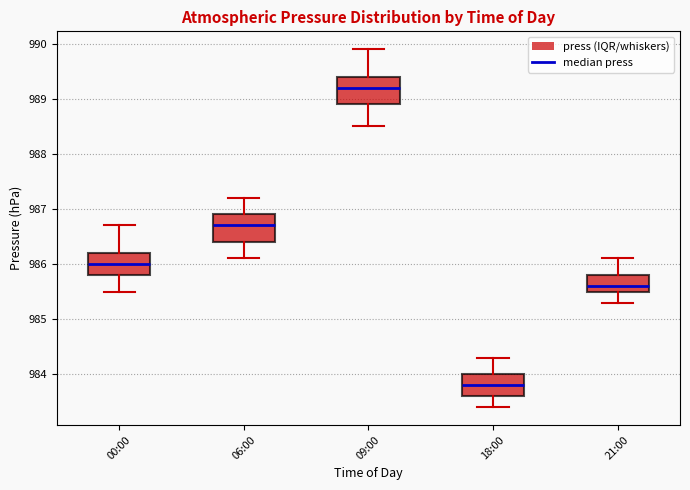

Where is the upper edge of the box for 00:00 on the y-axis? The values are not printed on the chart, so give them approximately, as read against the axis.

986.2